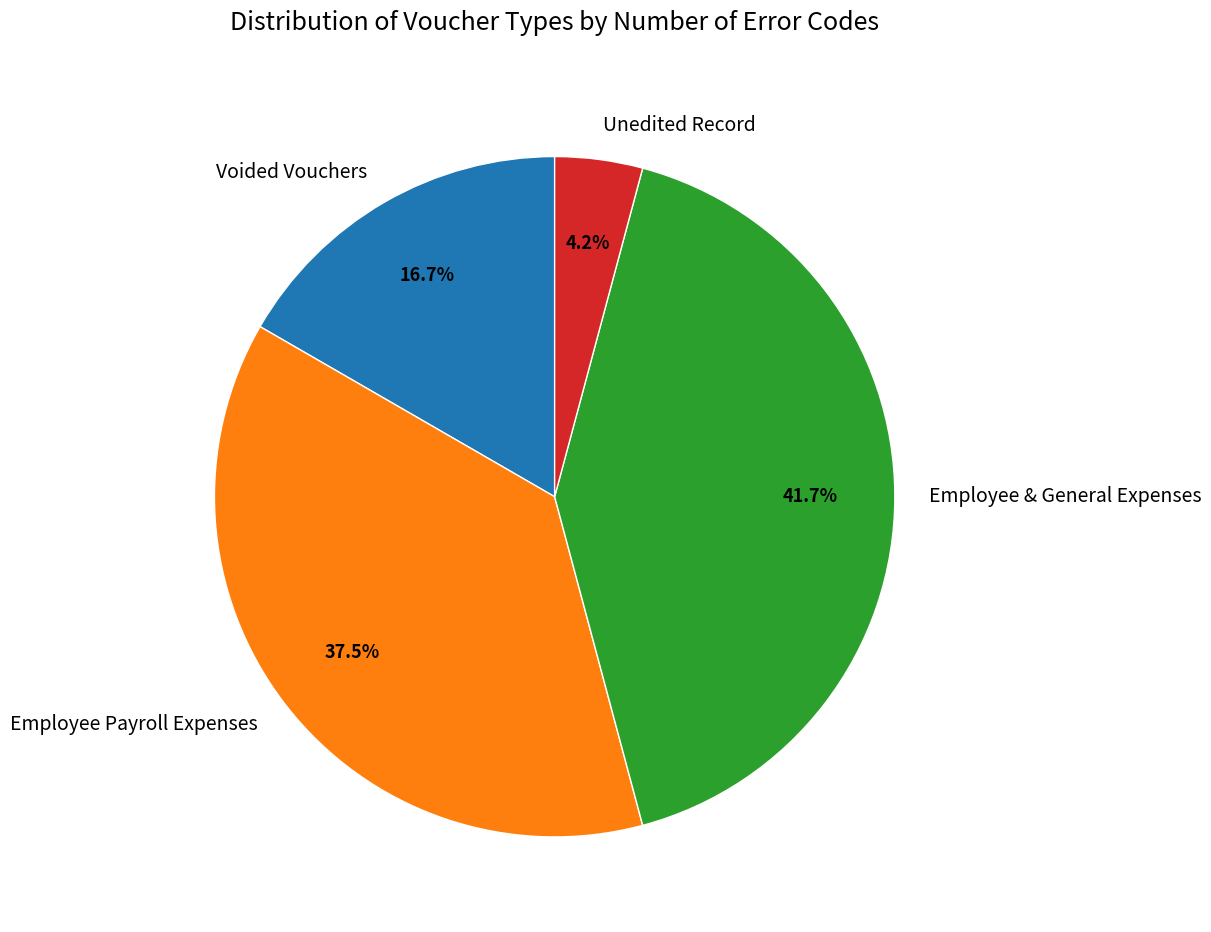

How many slices are in this pie chart?

4